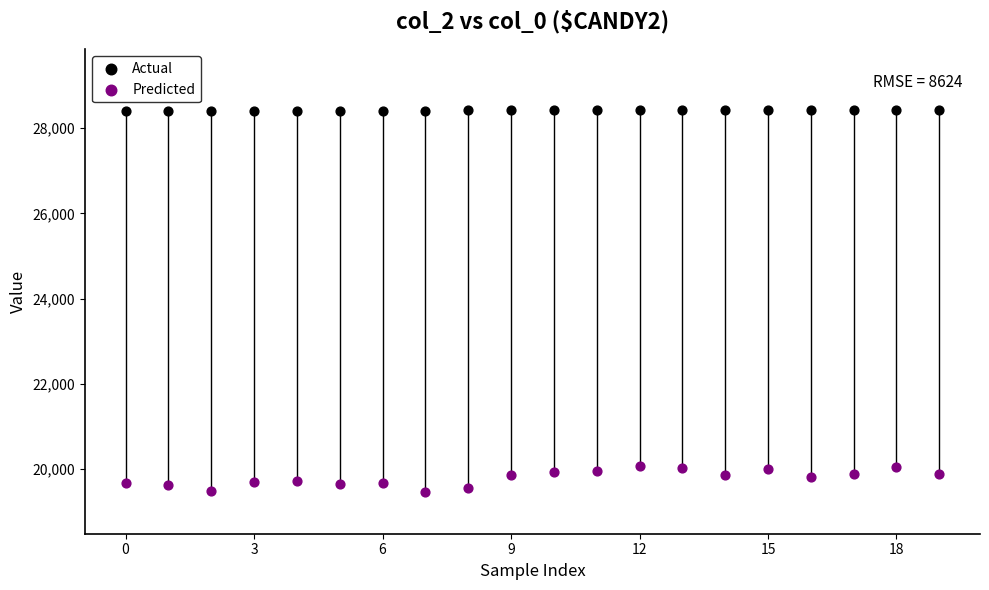

What are all the series names shown in the legend?

Actual, Predicted